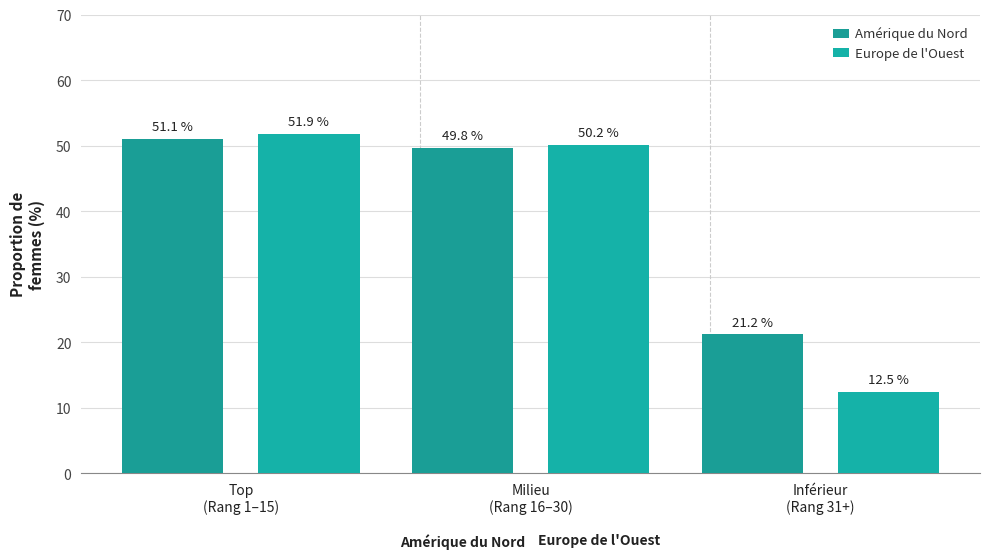

What are all the series names shown in the legend?

Amérique du Nord, Europe de l'Ouest